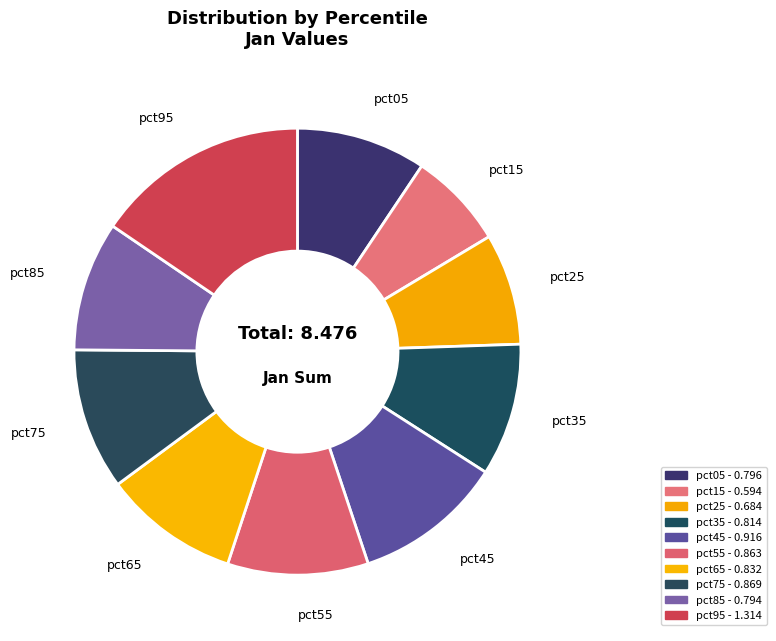

Combined, what portion of the pie is pct15 and pct35?

16.6%